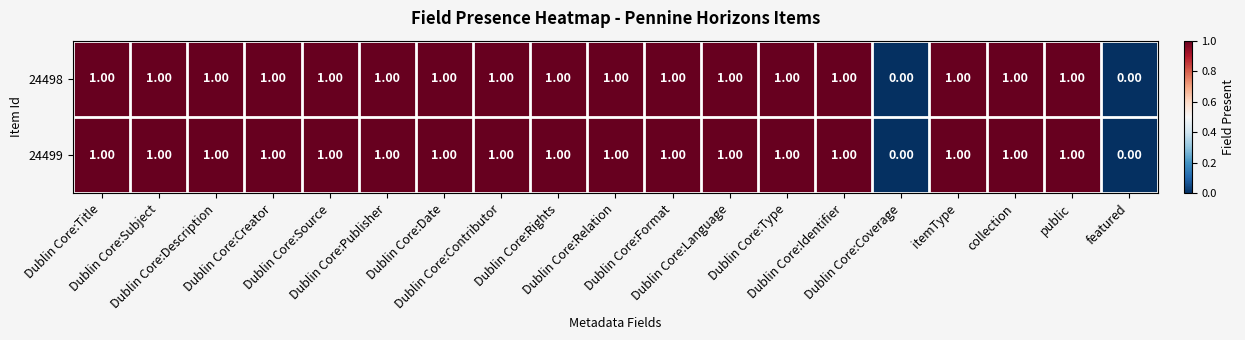

What is the sum of all 24498 values?

17